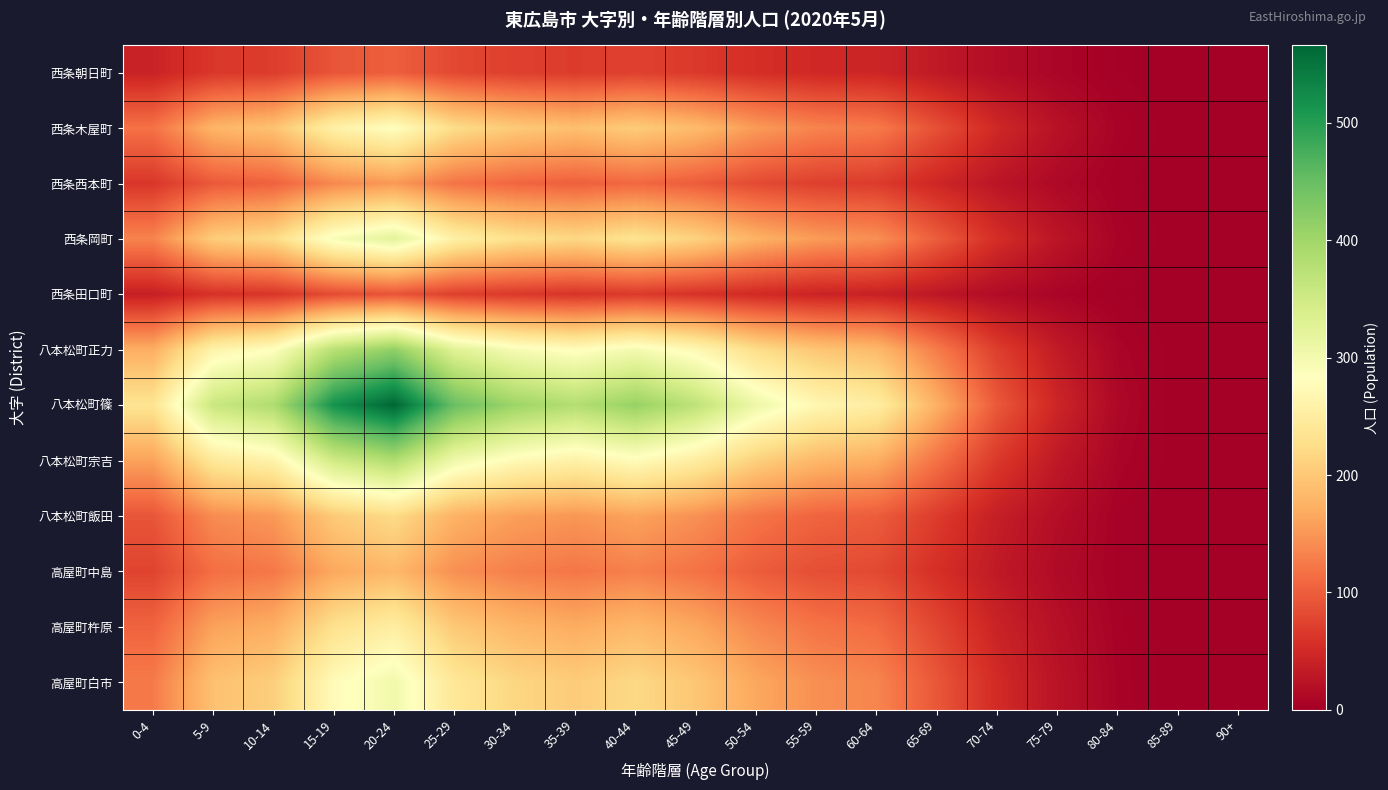

At how many categories does at least one series exceed 112?

14